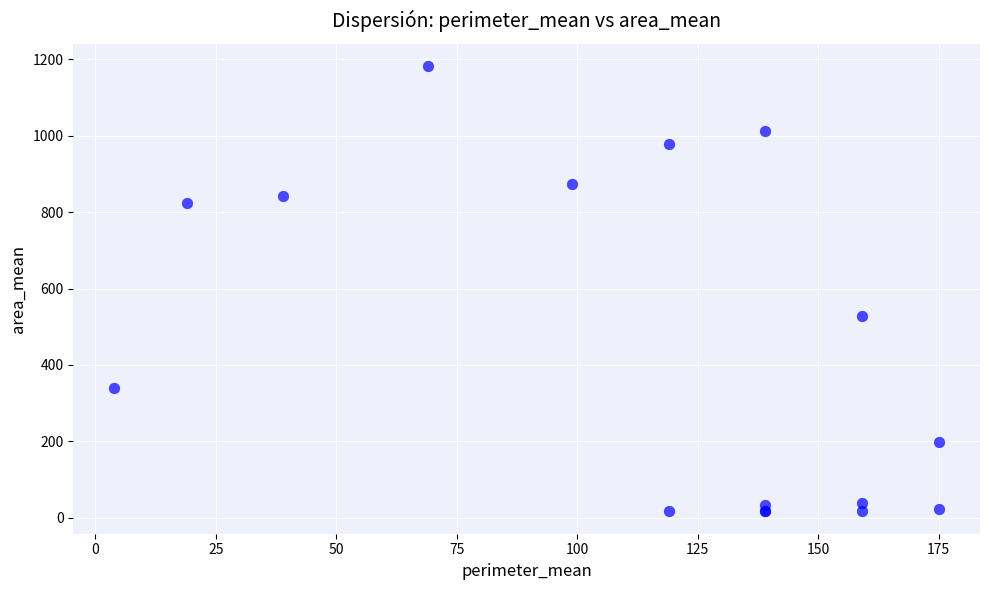

What Y value in the scatter plot is closest to 599?

528.0